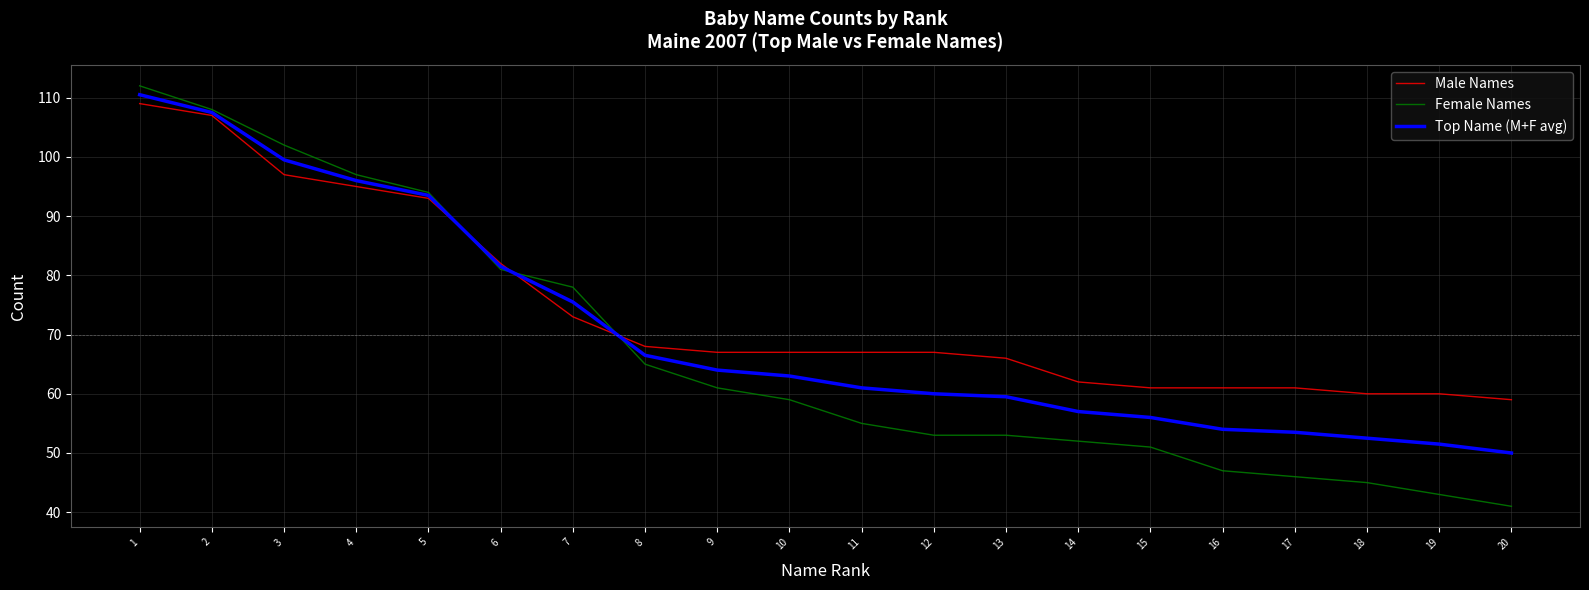

At 7, list the series in order from largest to smallest.

Female Names, Top Name (M+F avg), Male Names